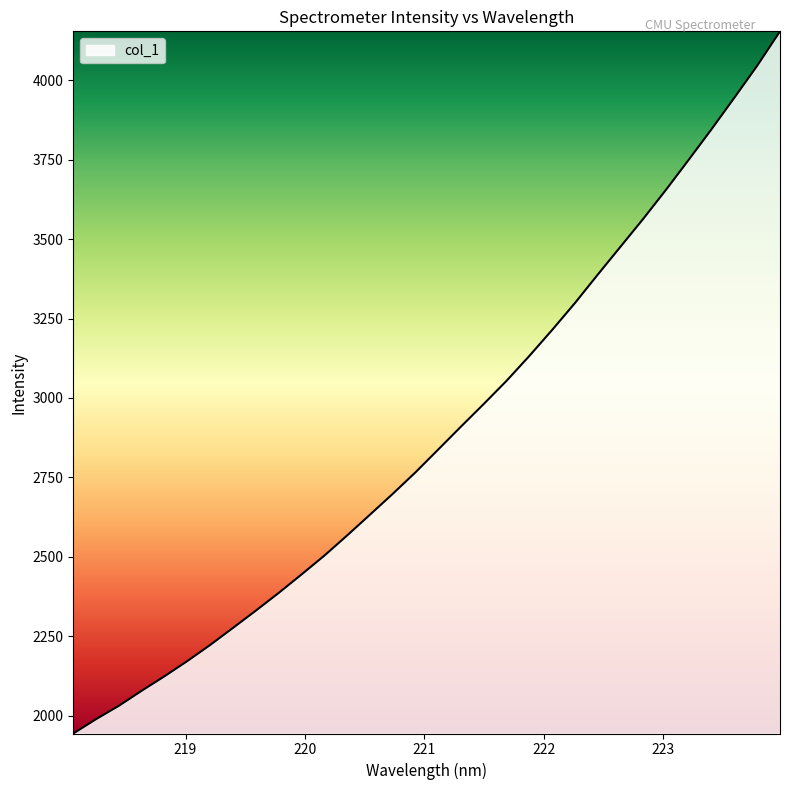

What is the maximum value shown in the chart?

4154.3